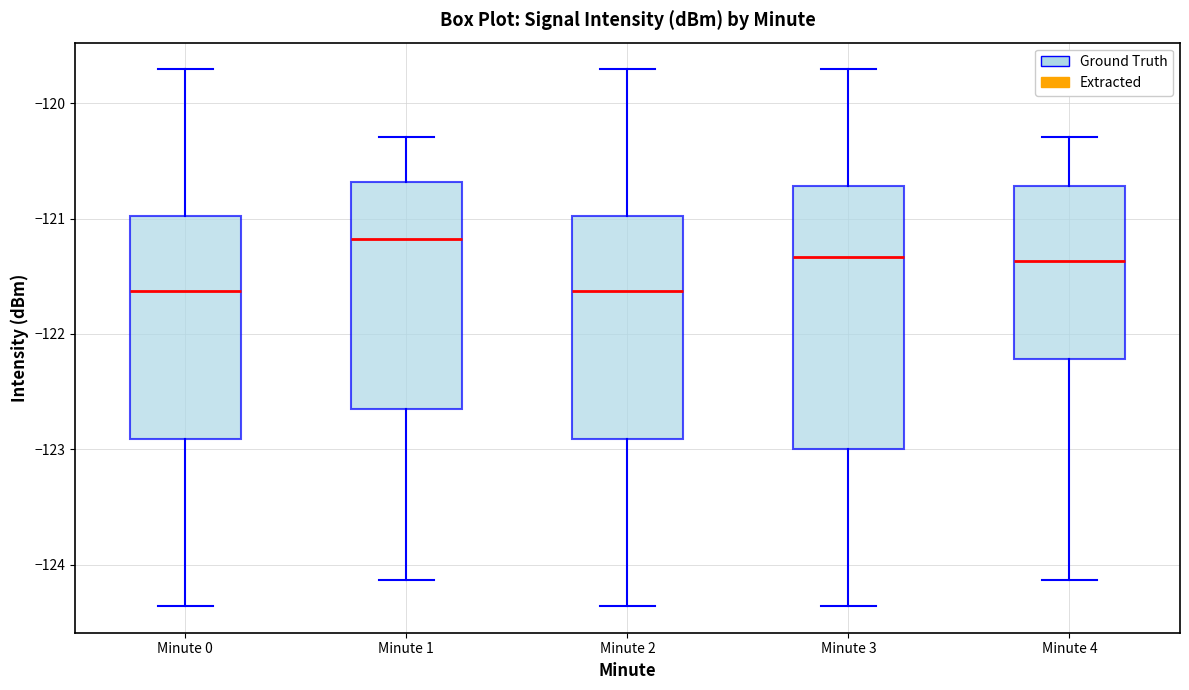

Reading left to right, read every box against the y-axis: the position of its median line, the range the box covers, and the ends of its whiskers. The values are not printed on the chart, so give them approximately, as read against the axis.

Minute 0: median -121.6, box -122.9 to -121.0, whiskers -124.4 to -119.7
Minute 1: median -121.2, box -122.6 to -120.7, whiskers -124.1 to -120.3
Minute 2: median -121.6, box -122.9 to -121.0, whiskers -124.4 to -119.7
Minute 3: median -121.3, box -123.0 to -120.7, whiskers -124.4 to -119.7
Minute 4: median -121.4, box -122.2 to -120.7, whiskers -124.1 to -120.3